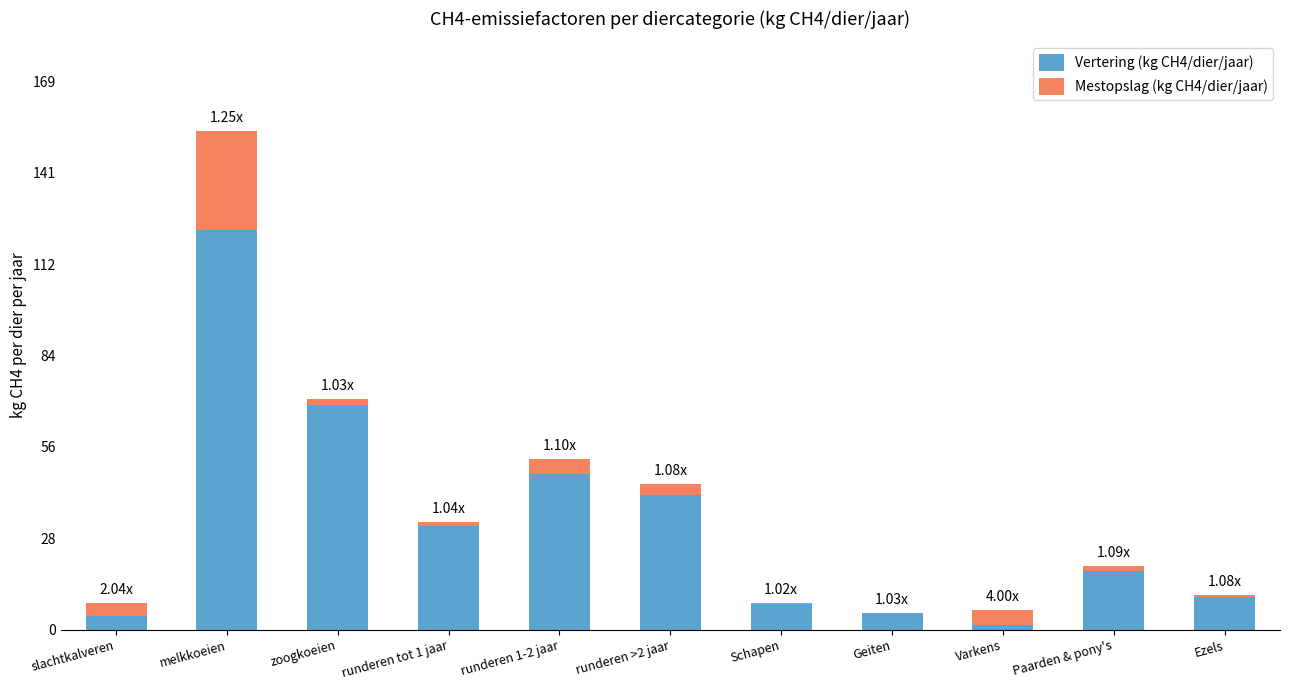

At which category is the sum across all series the highest?

melkkoeien